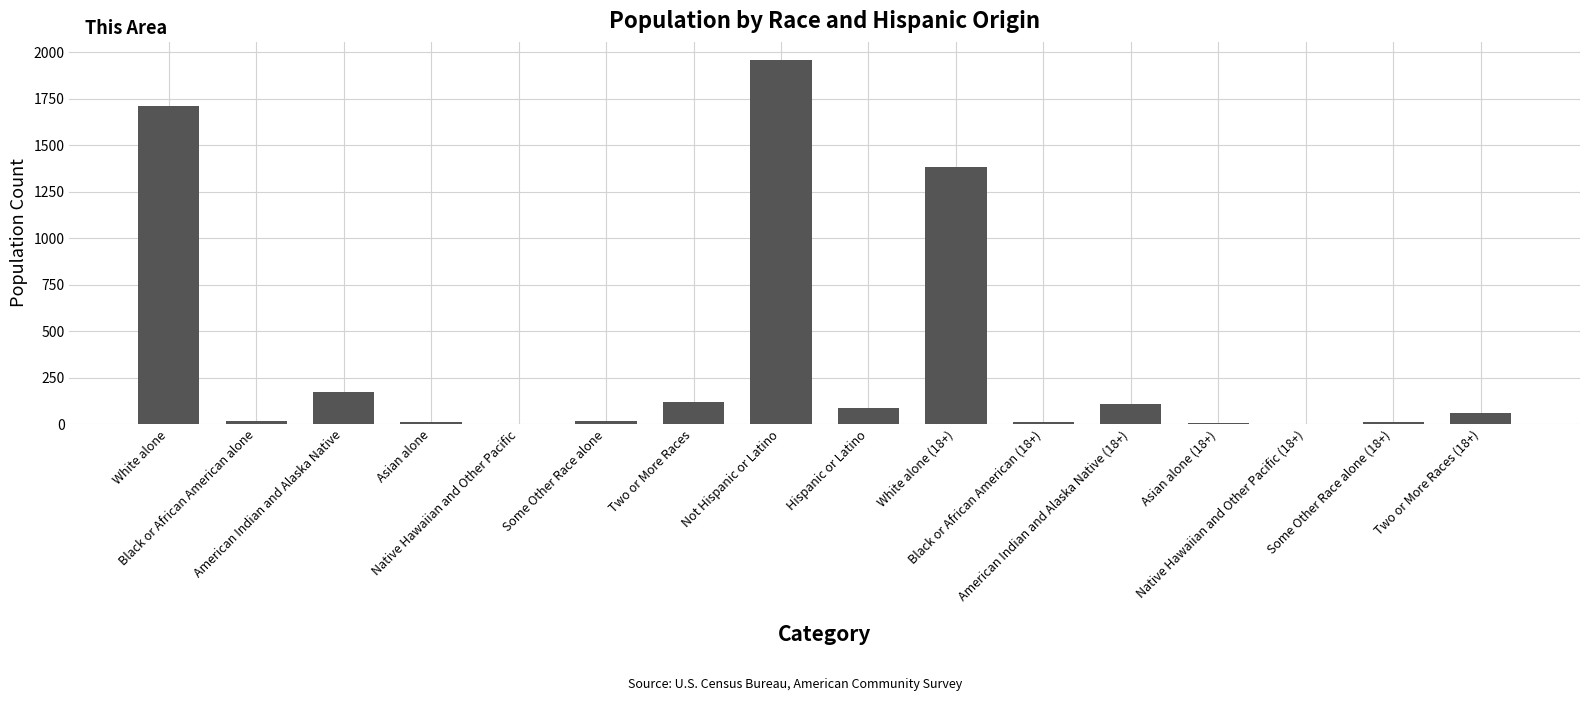

Which label corresponds to the largest value in the chart?

Not Hispanic or Latino